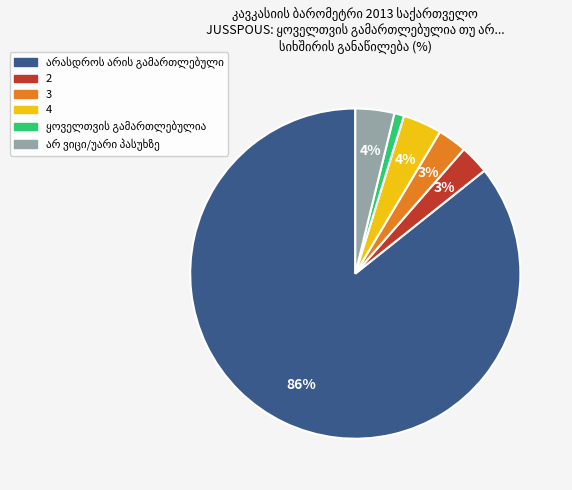

To the nearest percent, what is the average slice percentage?

17%